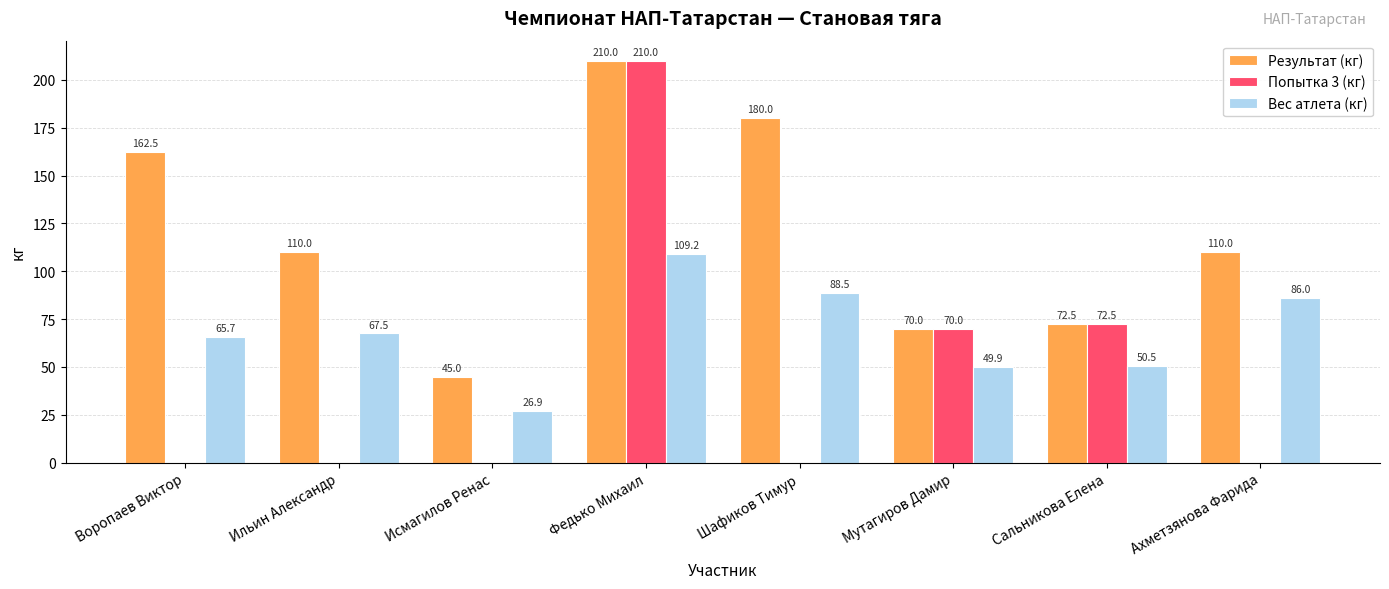

The Попытка 3 (кг) series shows -129.2 at Воропаев Виктор. True or false?

False